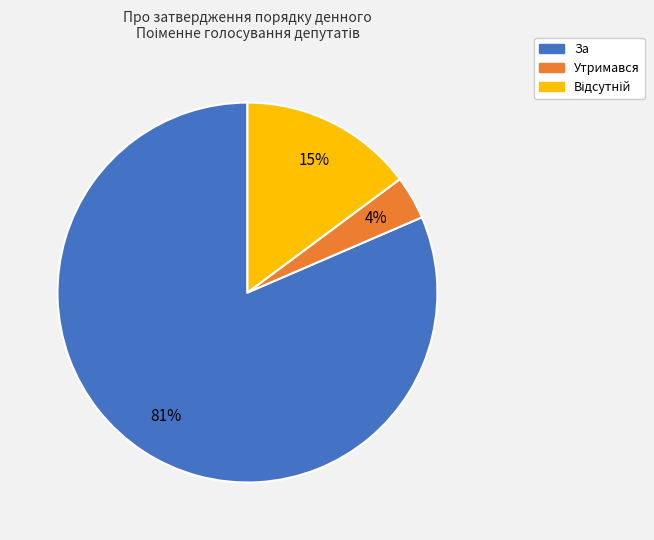

Which slice represents more than half of the pie?

За